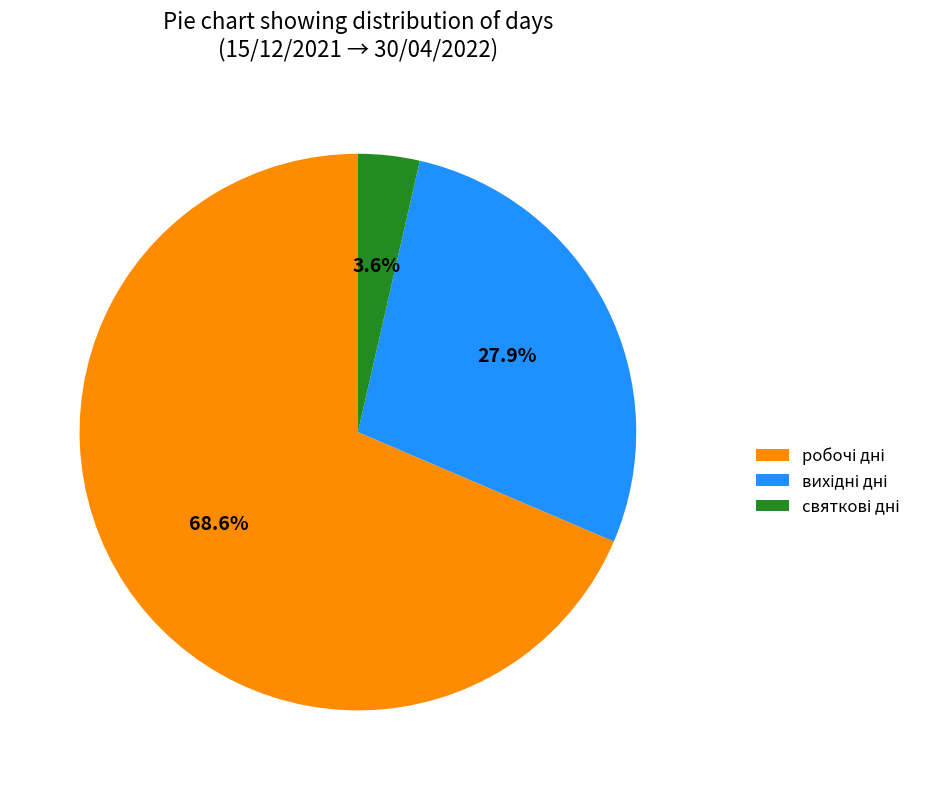

How many segments does this pie chart have?

3